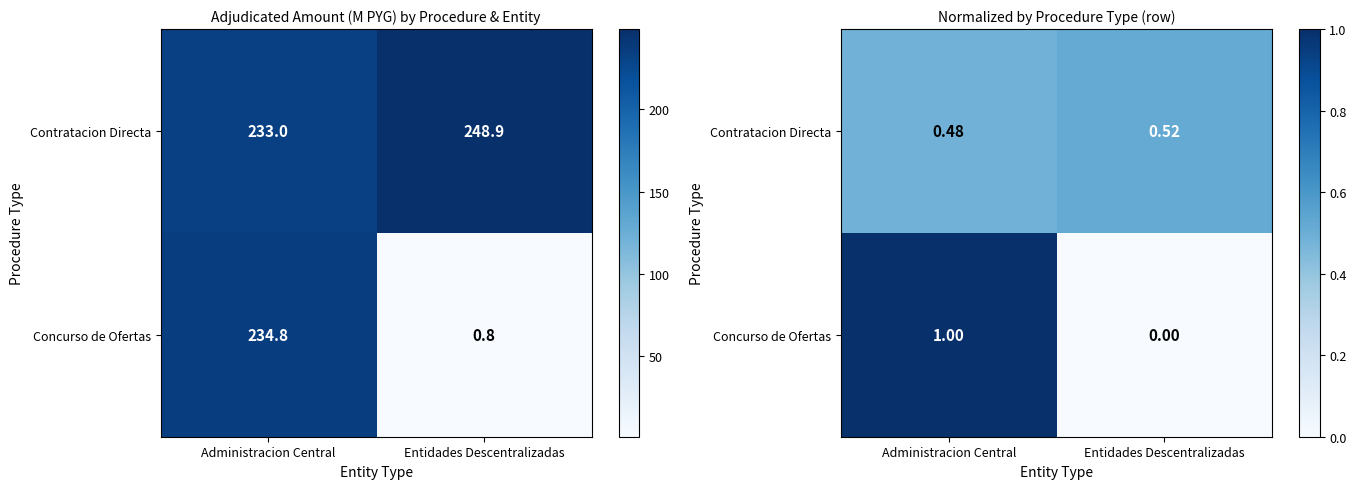

Rank the series at Administracion Central from highest to lowest value.

Concurso de Ofertas, Contratacion Directa